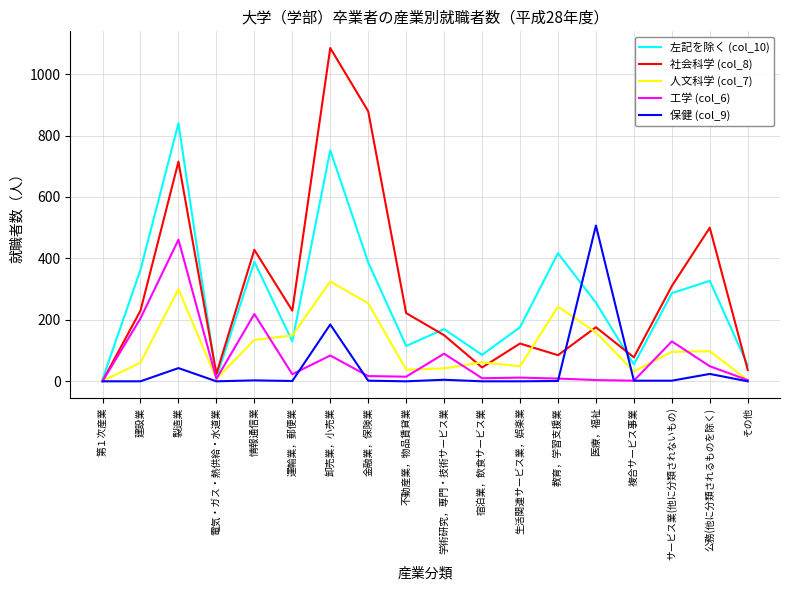

Is the value of 工学 (col_6) at 学術研究，専門・技術サービス業 greater than the value of 左記を除く (col_10) at 学術研究，専門・技術サービス業?

No